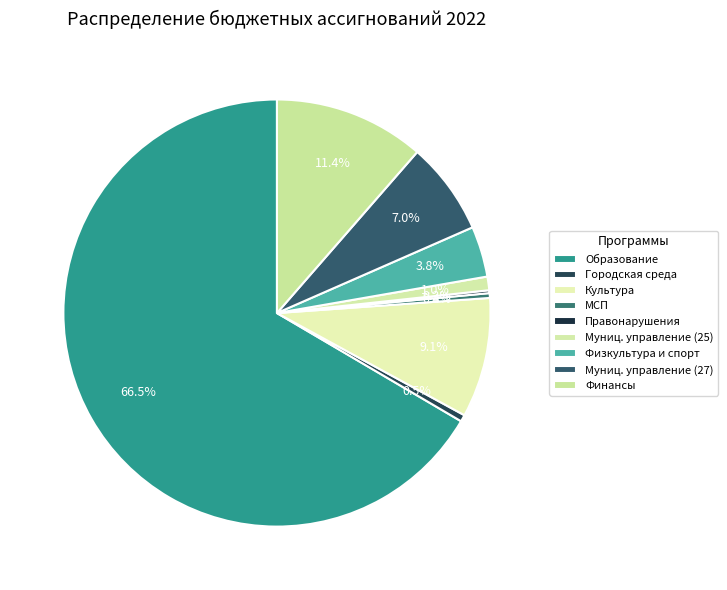

Rank the categories by value from highest to lowest.

Развитие системы образования, Управление муниципальными финансами, Развитие отрасли культура, Совершенствование муниципального управления (27), Развитие физической культуры и спорта, Совершенствование муниципального управления (25), Формирование современной городской среды, Развитие малого и среднего предпринимательства, Обеспечение профилактики правонарушений